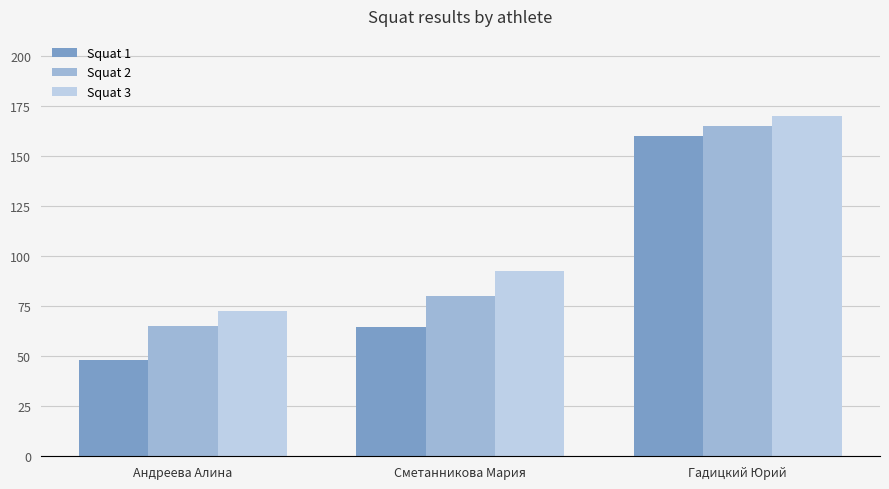

Which series has the largest range (max minus min)?

Squat 1